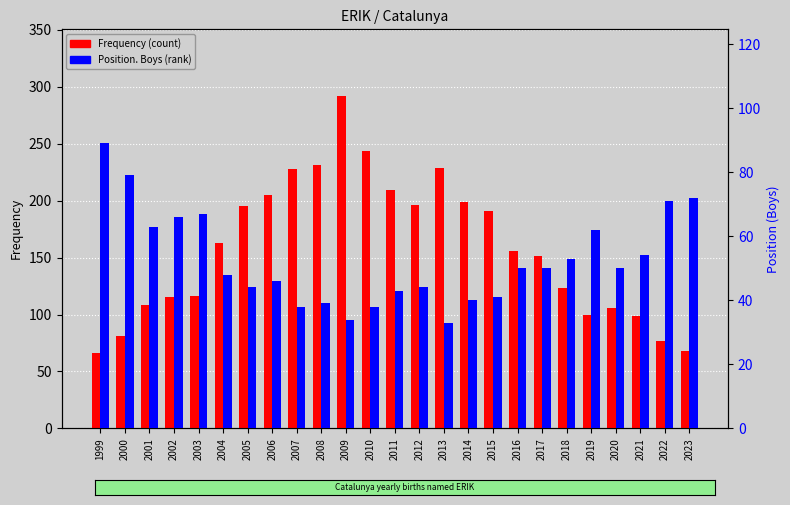

What is the sum of the Frequency values at 2007 and 2003?

344